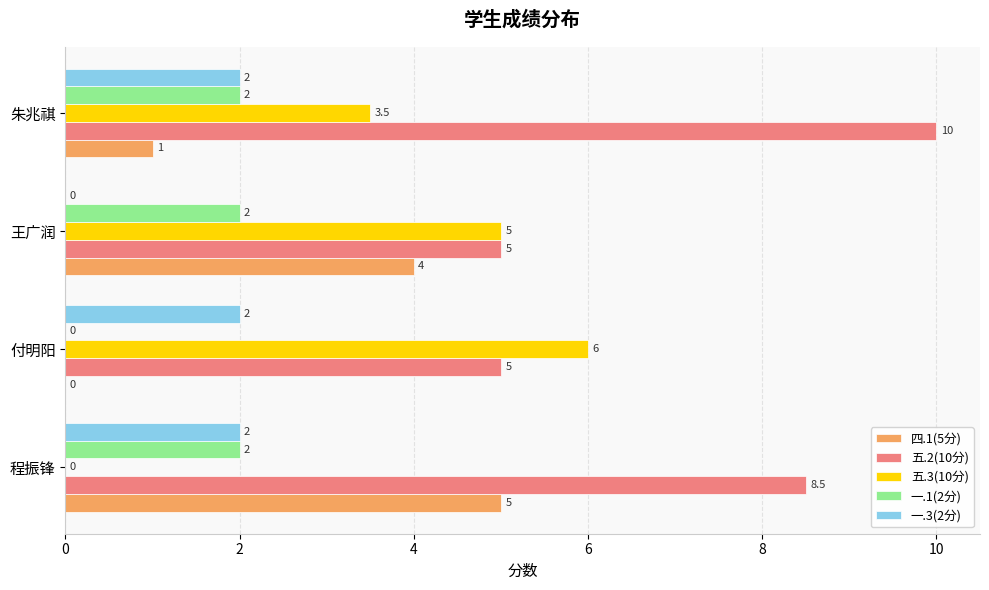

The value of 一.3(2分) at 王广润 is 0.0. True or false?

True